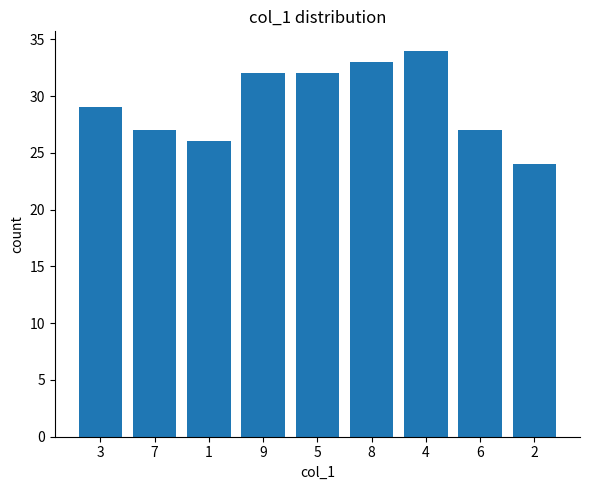

Reading left to right, extract all data points from this chart.

29	27	26	32	32	33	34	27	24